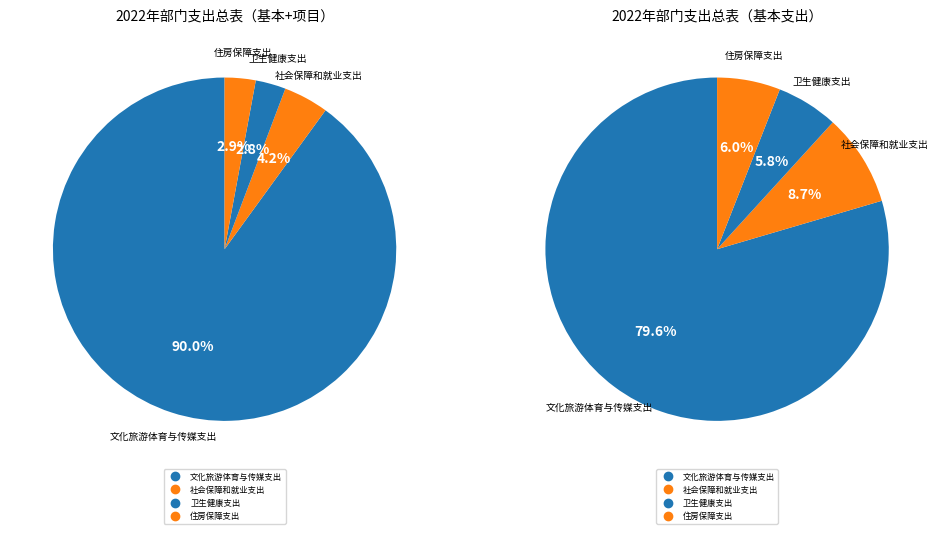

Which slice is the smallest?

卫生健康支出